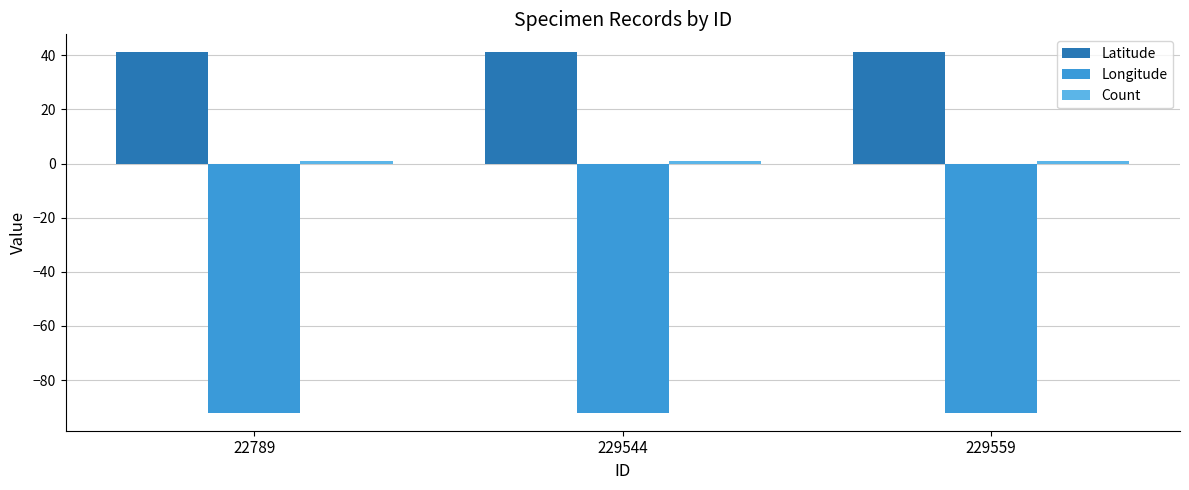

What value does the Longitude series have at 22789?

-92.0